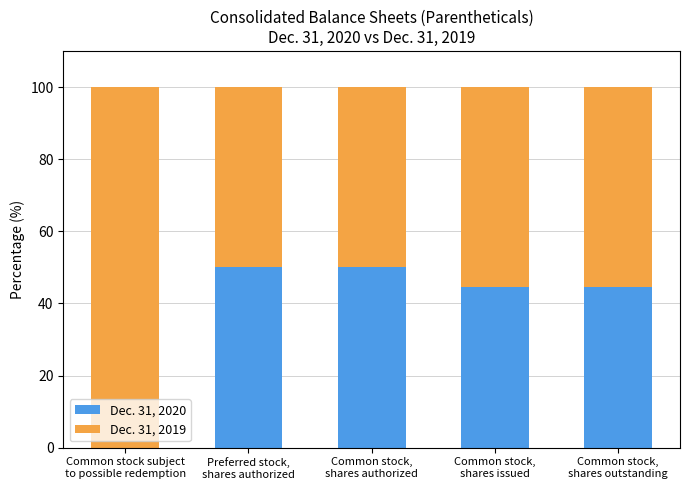

What is the maximum value for Dec. 31, 2020?

50.0